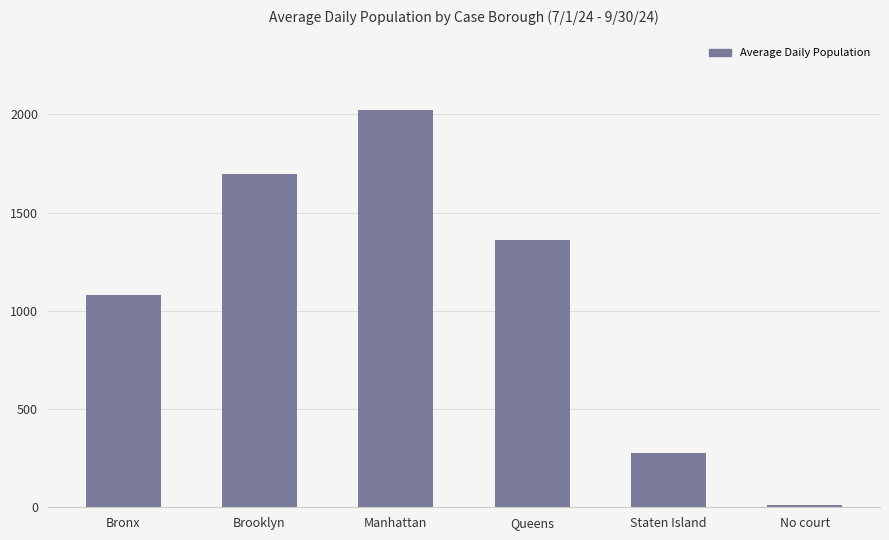

What is the value of the 6th bar from the left?

10